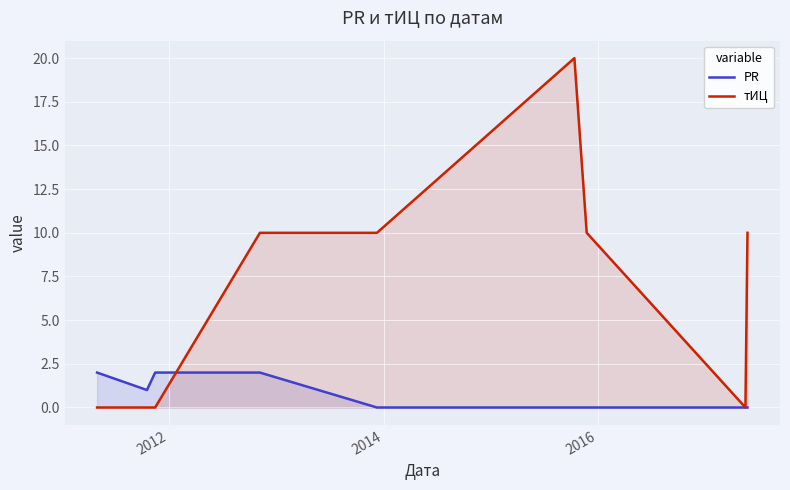

Which series has the largest total across all categories?

тИЦ